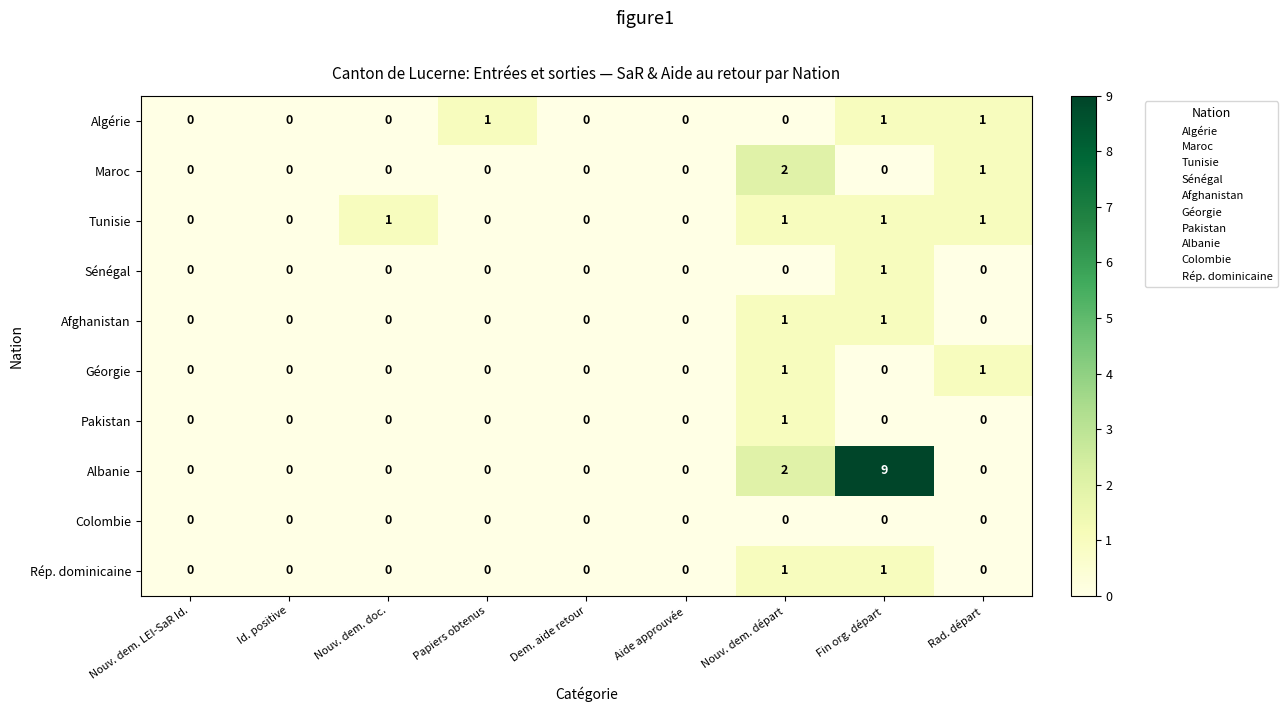

The value of Algérie at Aide approuvée is 0. True or false?

True